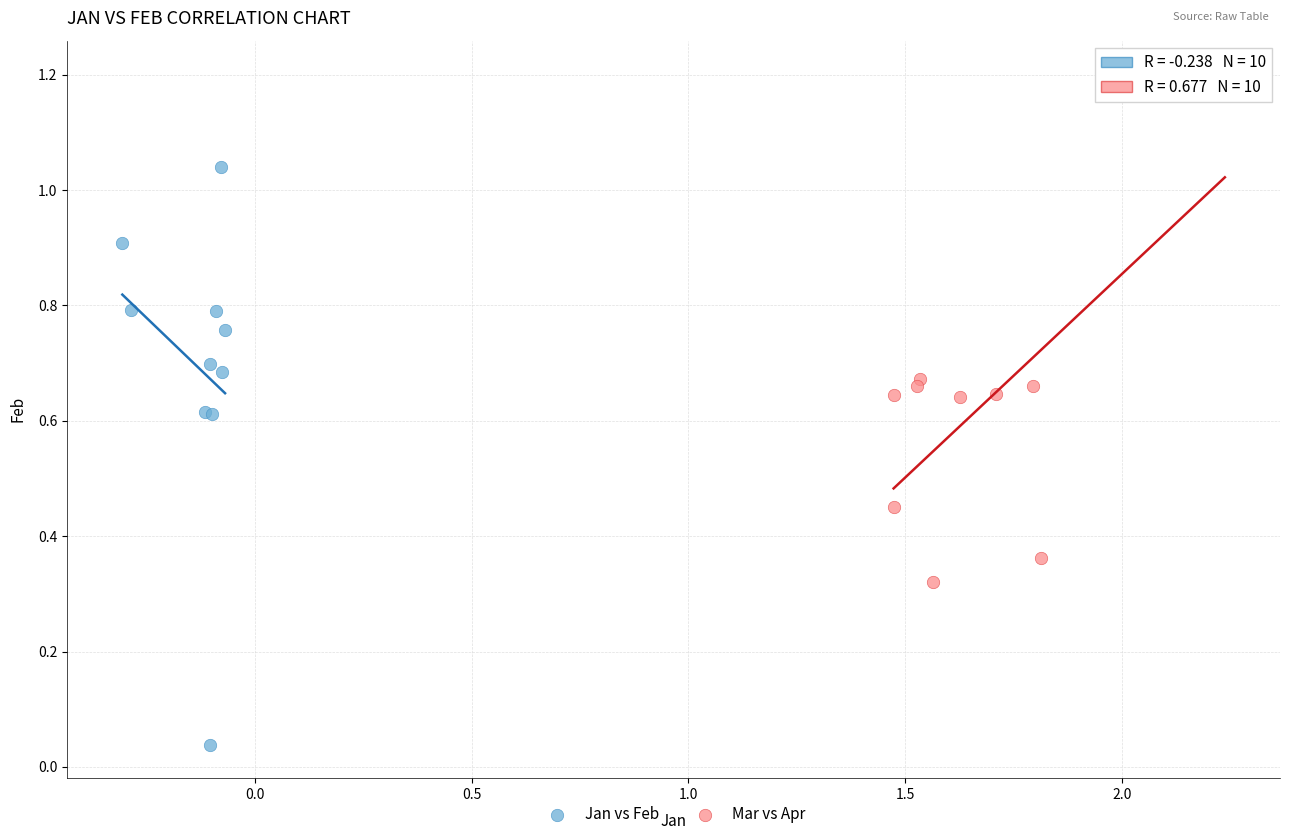

Which series reaches the minimum Y coordinate?

Jan vs Feb